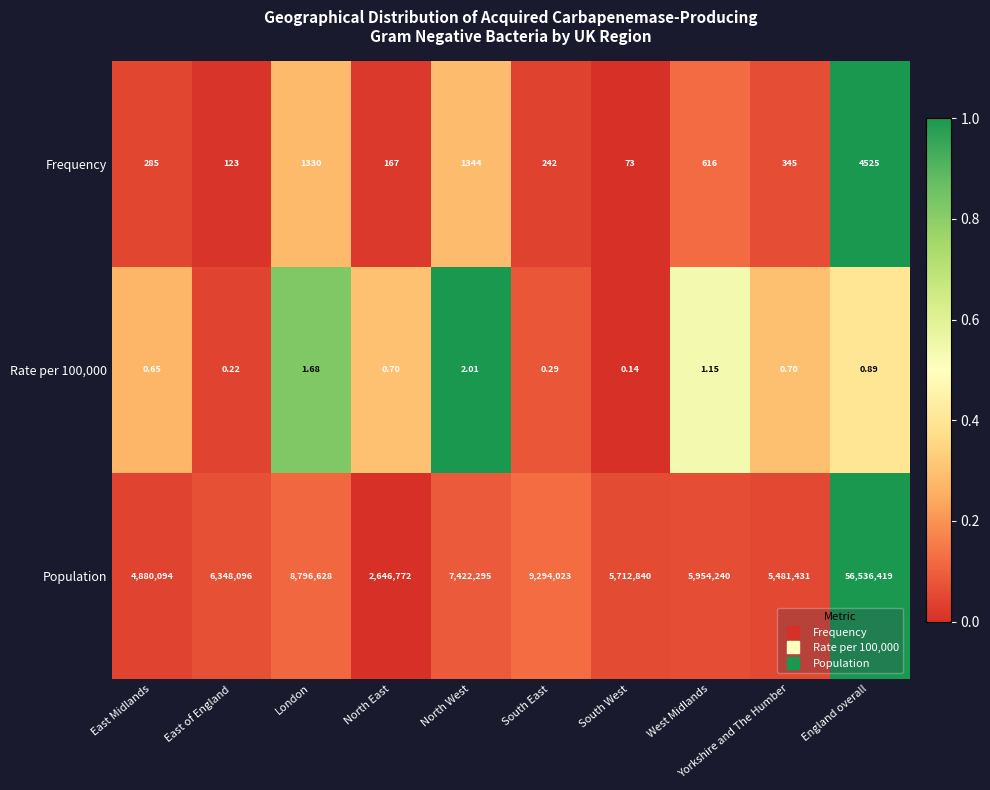

Count the number of data series in this chart.

3